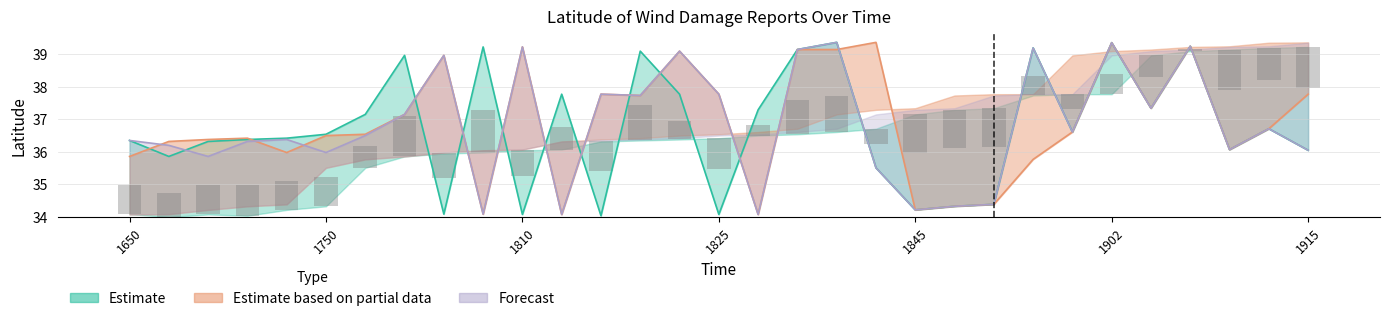

What is the average value of the Estimate based on partial data series?

36.9